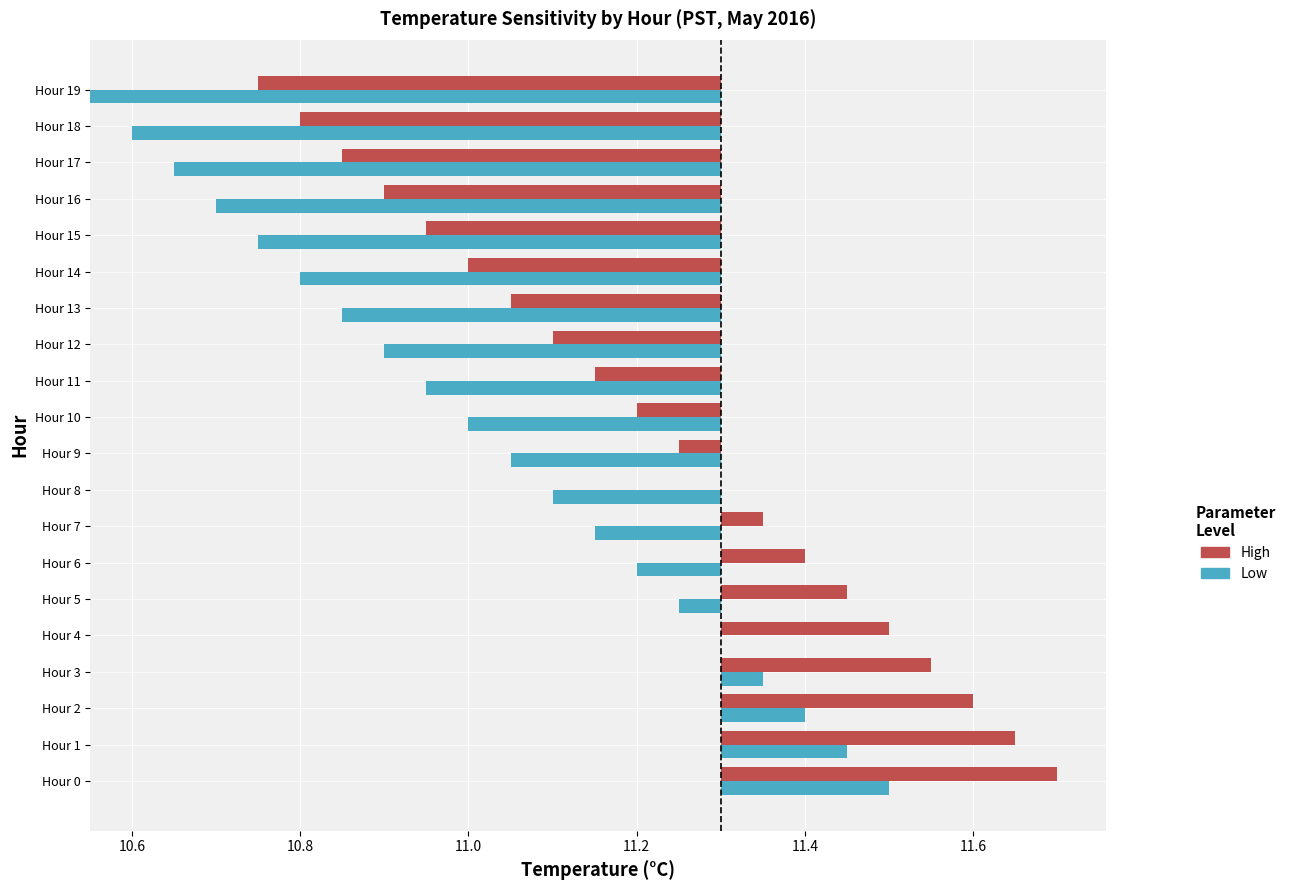

Count the number of data series in this chart.

2